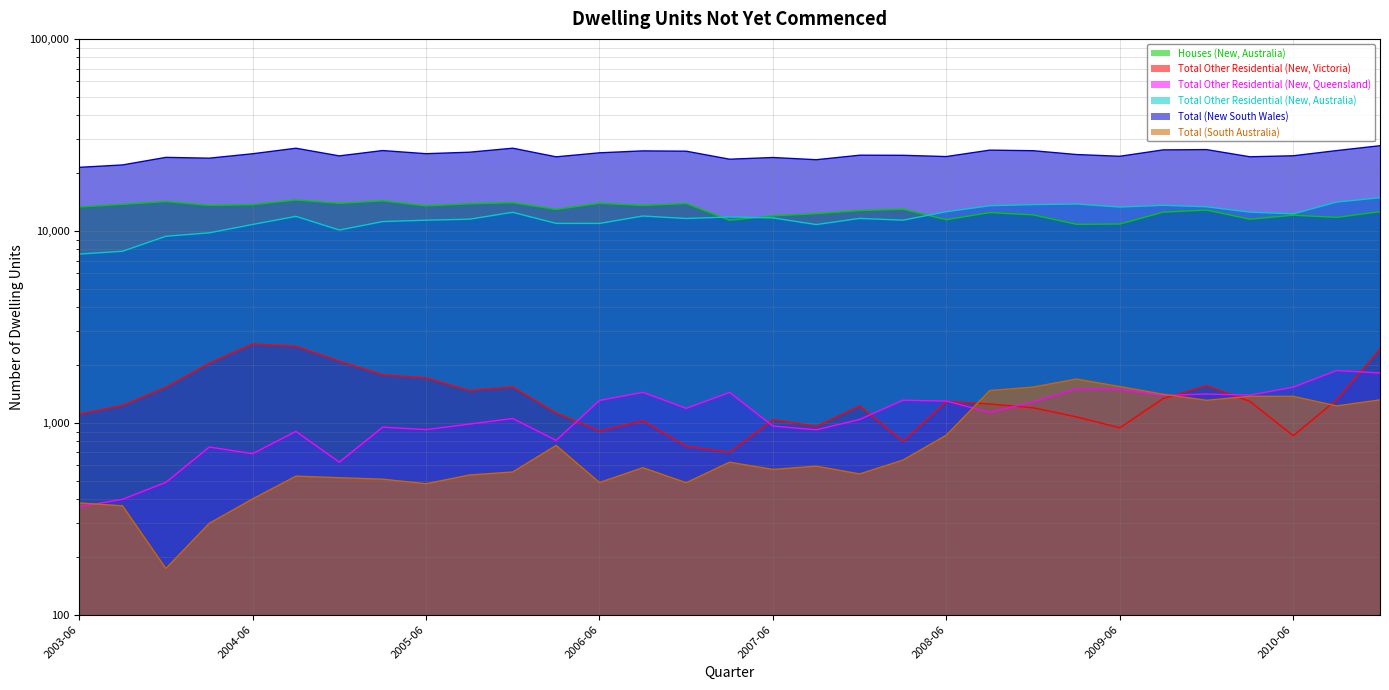

True or false: Total Other Residential (New, Queensland) and Total (New South Wales) cross at least once.

False